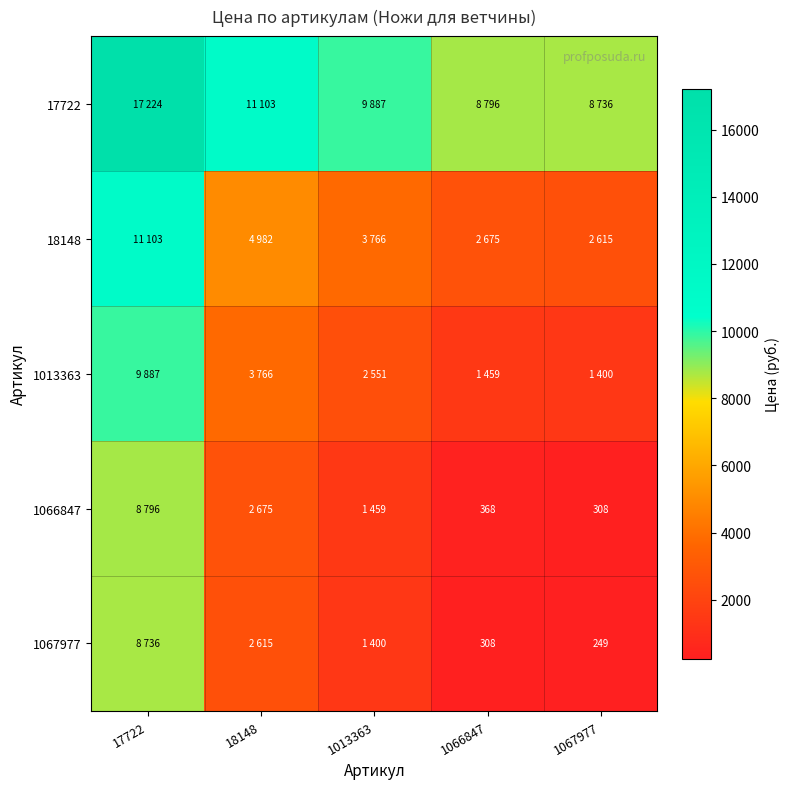

True or false: 1067977 has a value of 329.3 at 1067977.

False